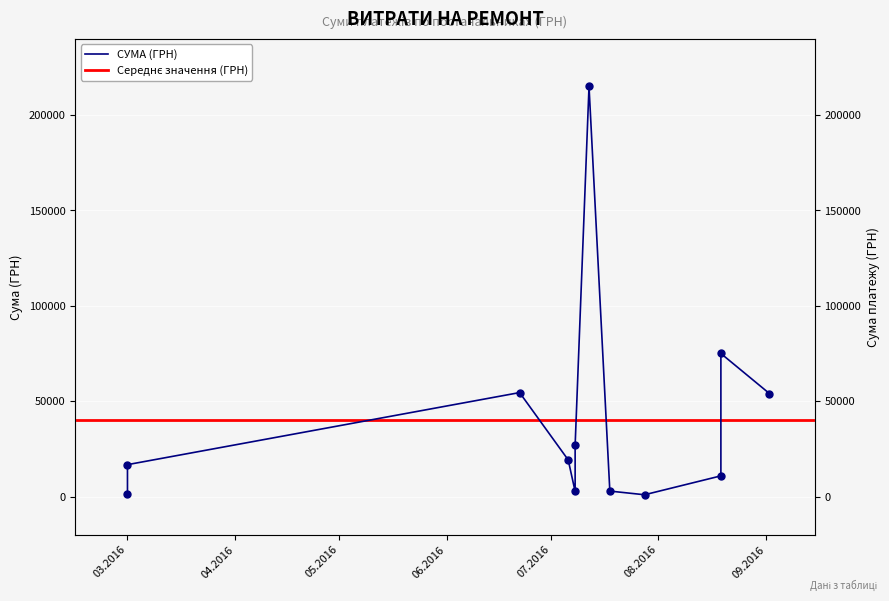

What is the change in value from 03.2016 to 03.2016?

+15539.7